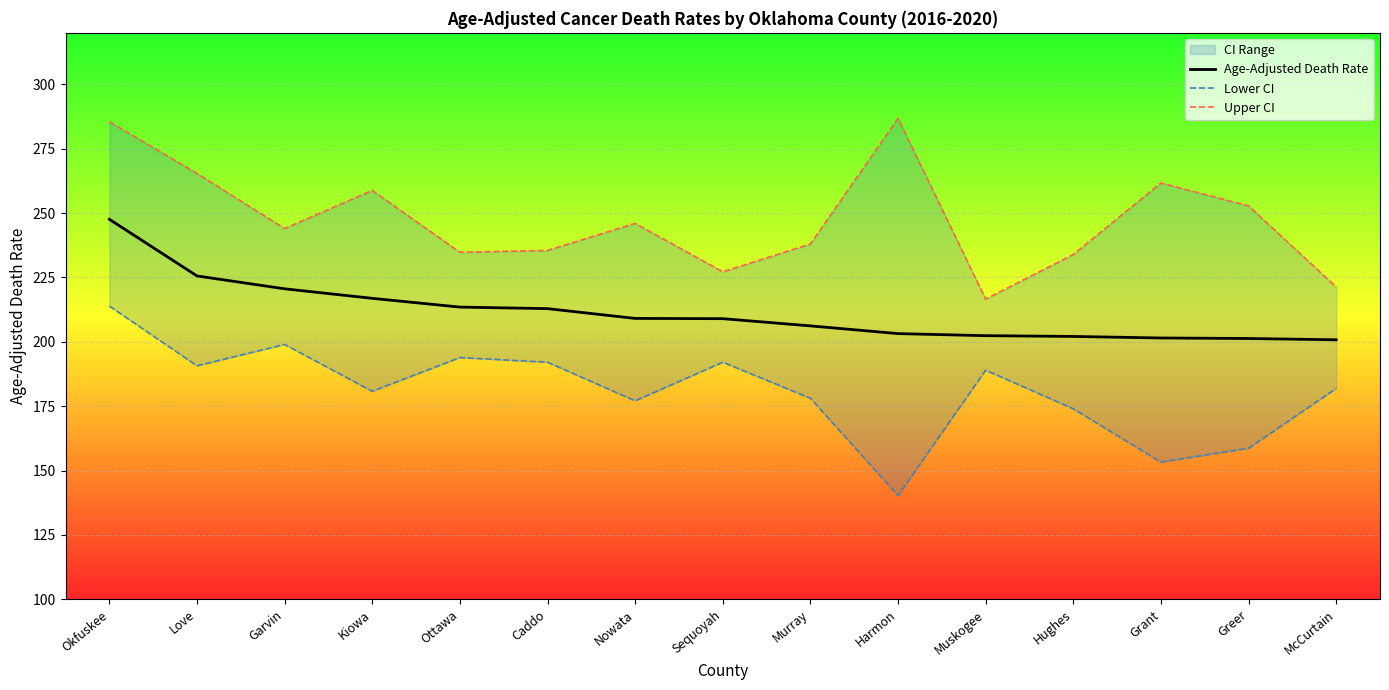

True or false: Age-Adjusted Death Rate has more than 2 interior local peaks.

False